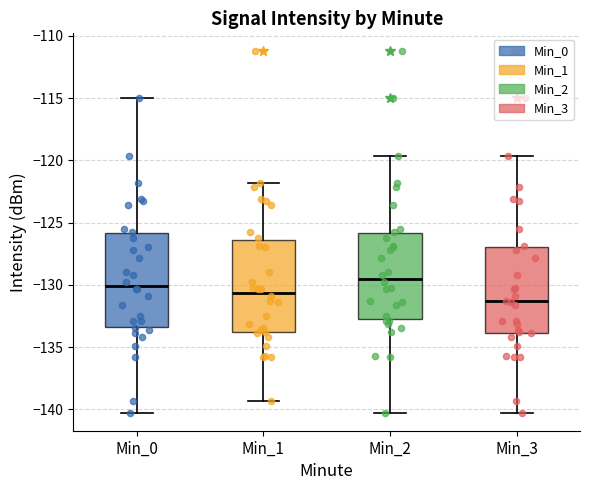

Which box has the lowest median line?

Min_3